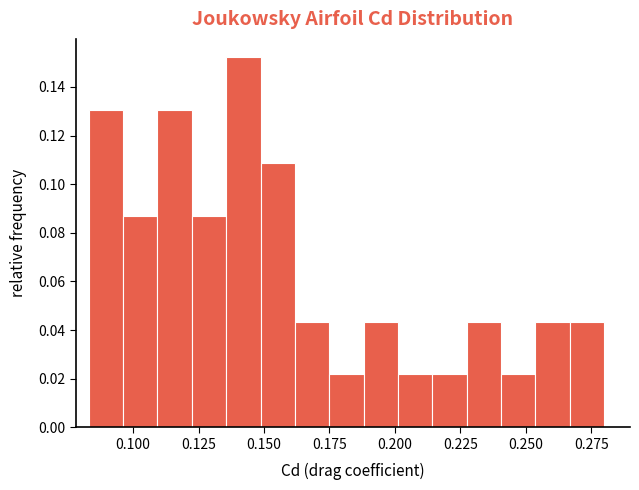

Around what value on the x-axis is the tallest bar? Give the approximate position of its centre, as read against the axis.

0.140